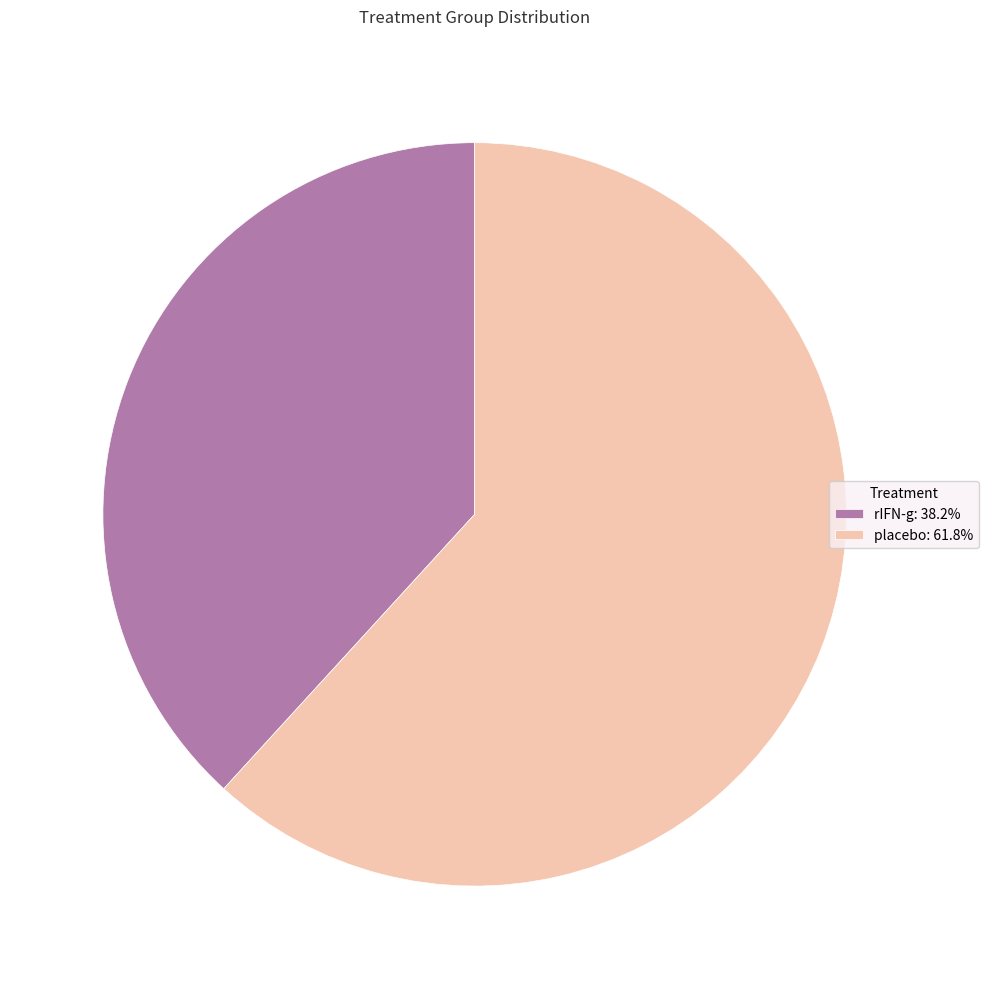

How many slices are in this pie chart?

2